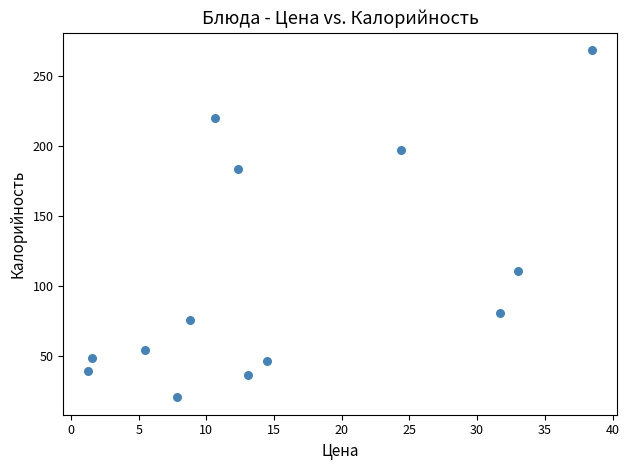

What Y value in the scatter plot is closest to 144?

110.3